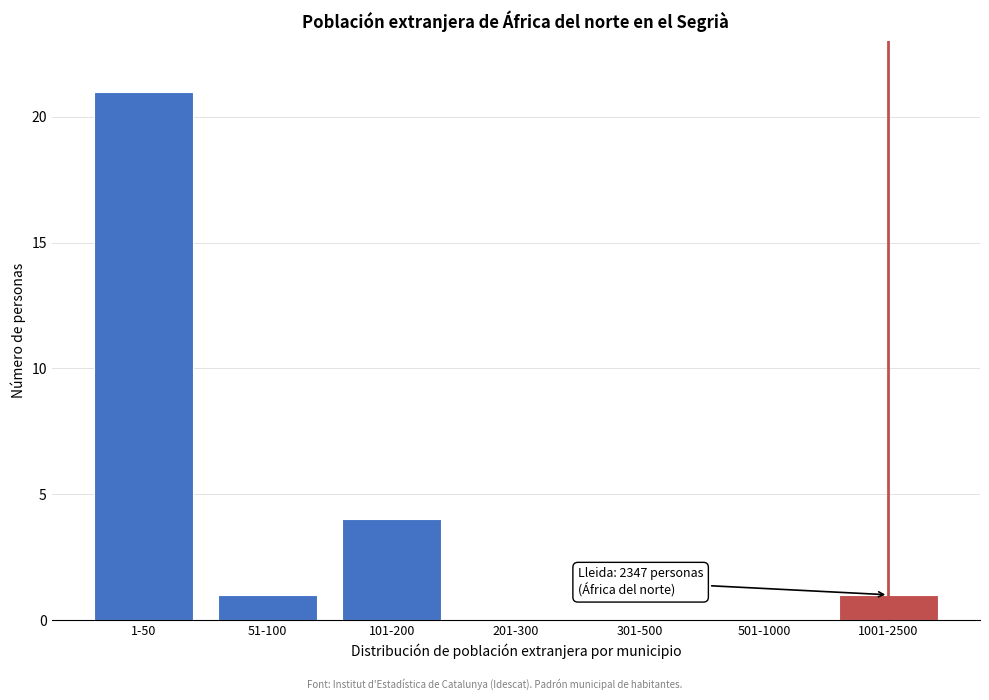

Reading left to right, what are all the values shown in this chart?

1-50=21	51-100=1	101-200=4	201-300=0	301-500=0	501-1000=0	1001-2500=1